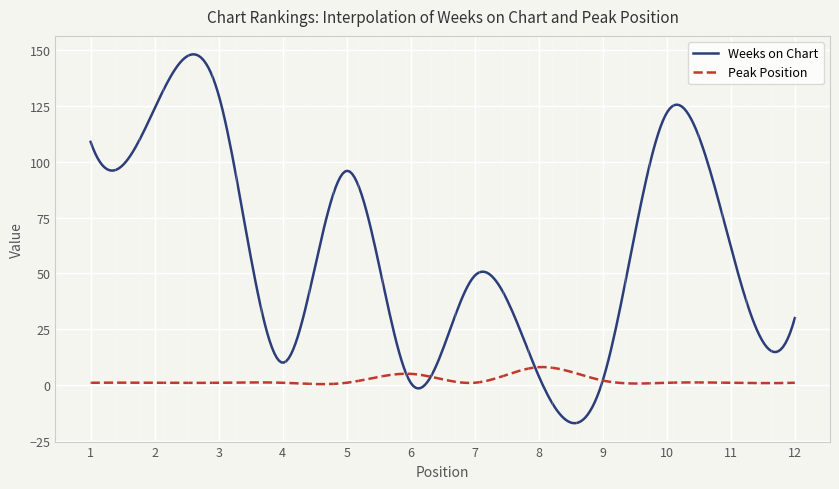

Which series has the largest range (max minus min)?

Weeks on Chart